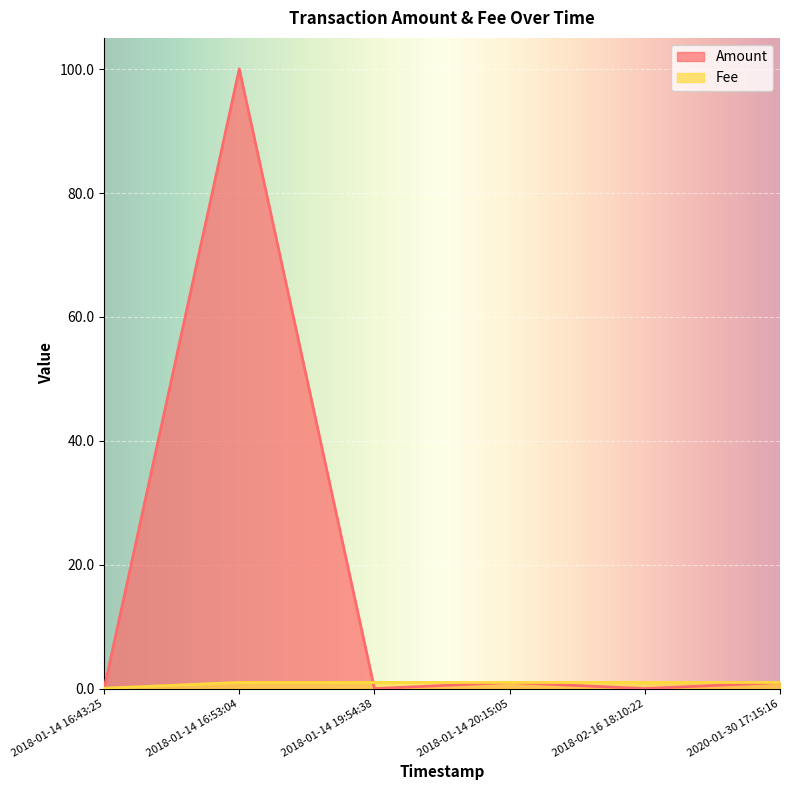

Where is the first local minimum for Amount?

2018-01-14 19:54:38